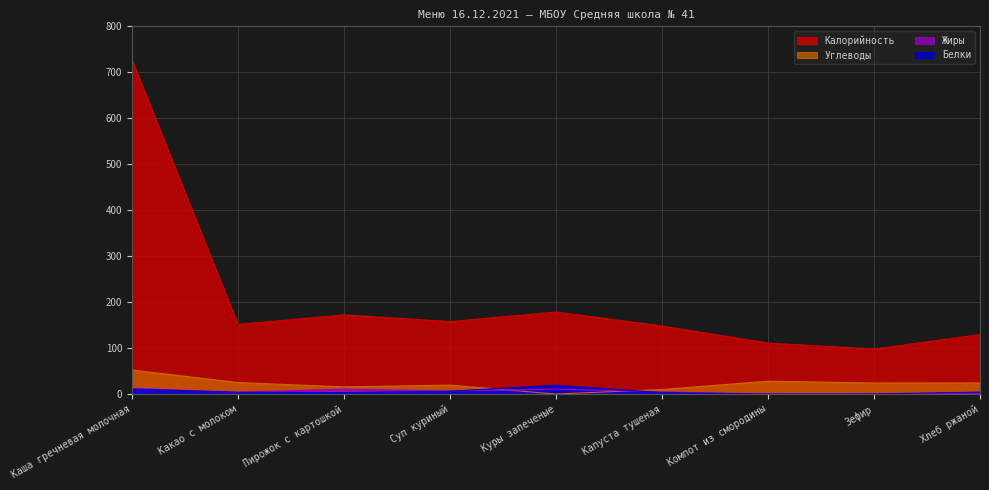

How many series are shown in this chart?

4